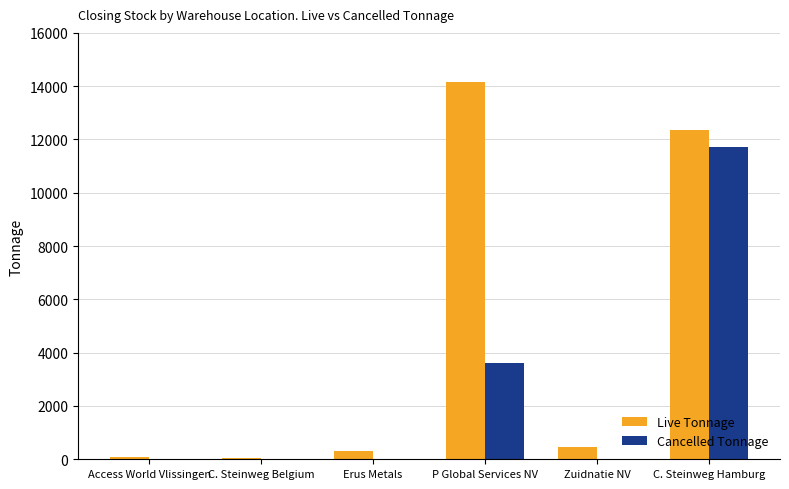

How many data points does each series have?

6